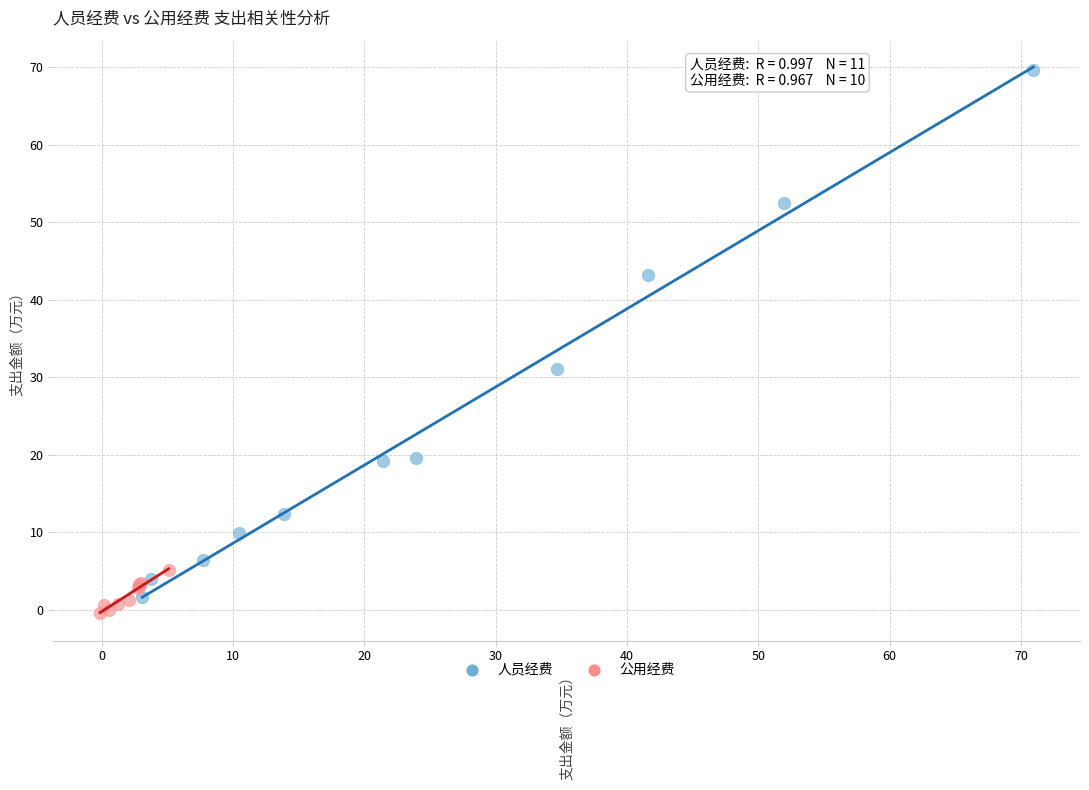

Which series reaches the maximum Y coordinate?

人员经费